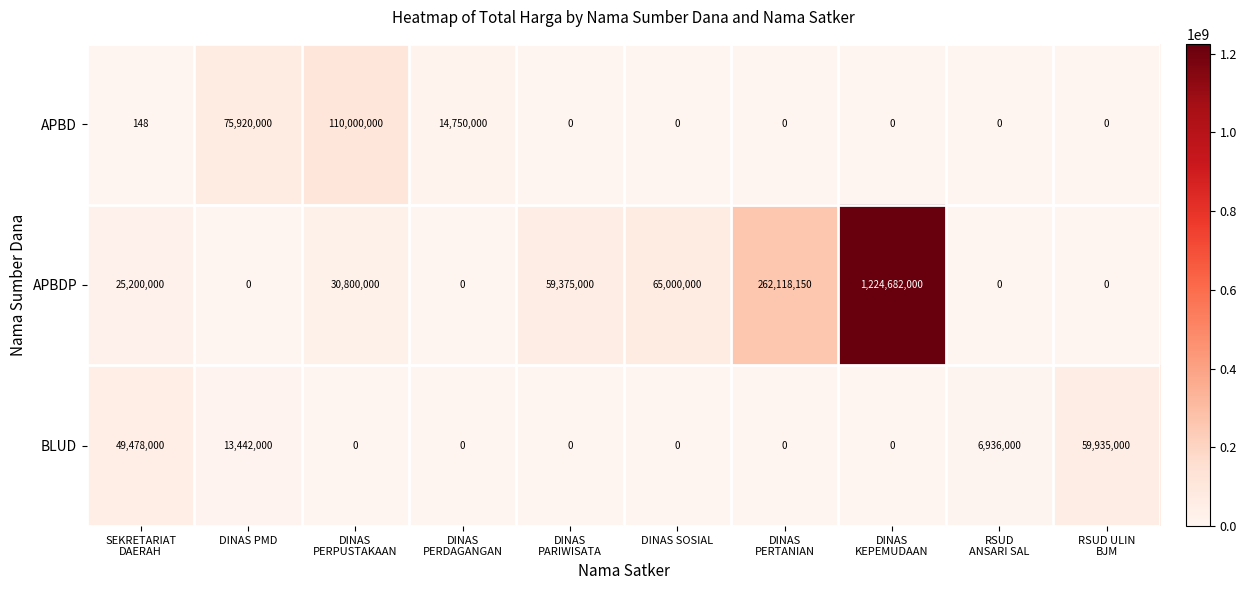

Which category has the highest value across all series?

DINAS
KEPEMUDAAN